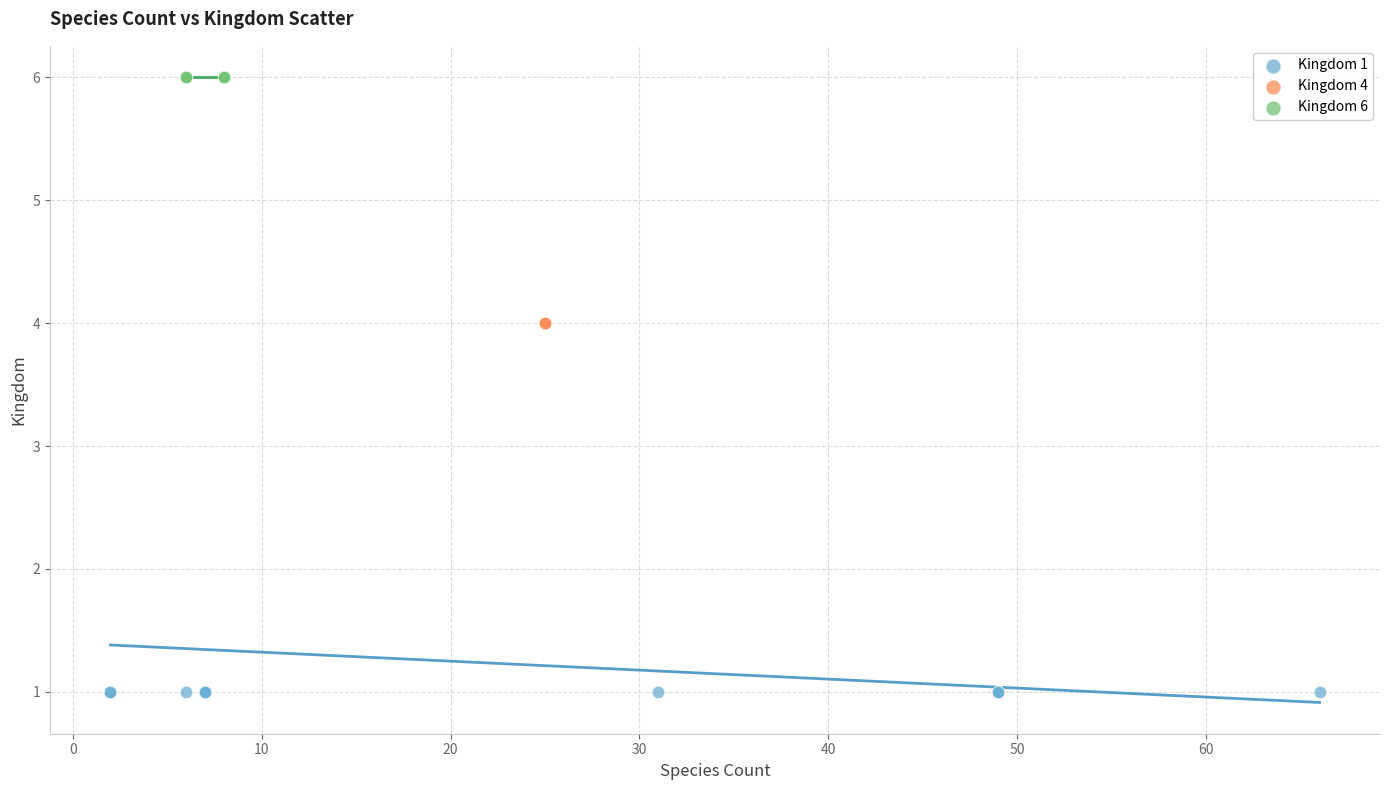

Which series reaches the minimum Y coordinate?

Kingdom 1